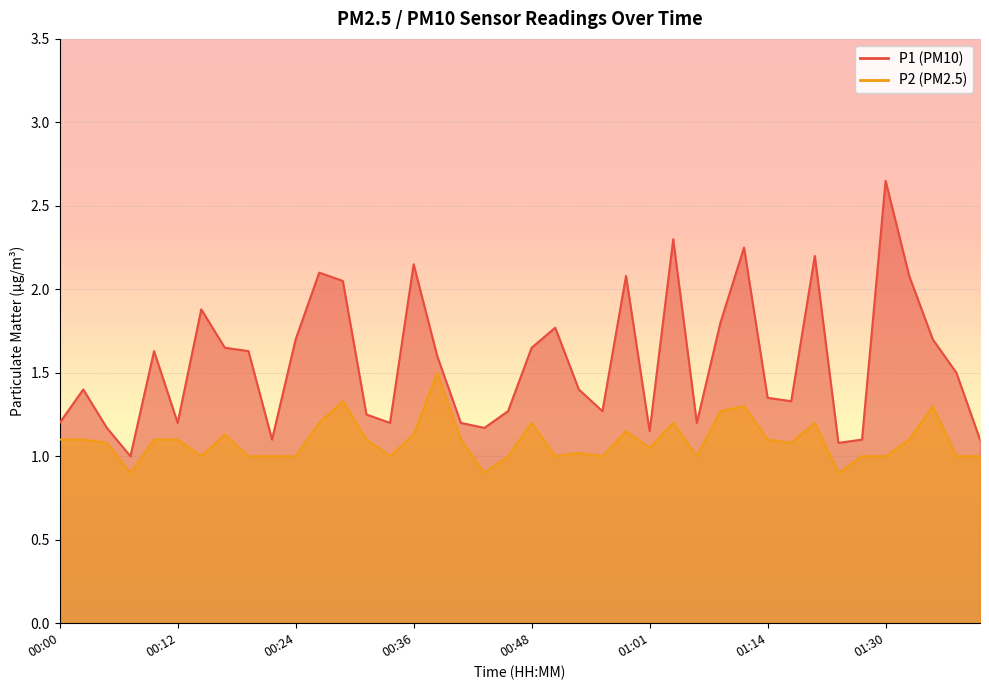

Reading left to right, what are all the values shown in this chart?

P1: 00:00=1.2	00:02=1.4	00:05=1.2	00:07=1.0	00:10=1.6	00:12=1.2	00:14=1.9	00:17=1.6	00:19=1.6	00:22=1.1	00:24=1.7	00:27=2.1	00:29=2.0	00:31=1.2	00:34=1.2	00:36=2.1	00:39=1.6	00:41=1.2	00:44=1.2	00:46=1.3	00:48=1.6	00:51=1.8	00:53=1.4	00:56=1.3	00:58=2.1	01:01=1.1	01:03=2.3	01:05=1.2	01:08=1.8	01:11=2.2	01:14=1.4	01:17=1.3	01:20=2.2	01:22=1.1	01:25=1.1	01:30=2.6	01:32=2.1	01:35=1.7	01:37=1.5	01:40=1.1
P2: 00:00=1.1	00:02=1.1	00:05=1.1	00:07=0.9	00:10=1.1	00:12=1.1	00:14=1.0	00:17=1.1	00:19=1.0	00:22=1.0	00:24=1.0	00:27=1.2	00:29=1.3	00:31=1.1	00:34=1.0	00:36=1.1	00:39=1.5	00:41=1.1	00:44=0.9	00:46=1.0	00:48=1.2	00:51=1.0	00:53=1.0	00:56=1.0	00:58=1.1	01:01=1.1	01:03=1.2	01:05=1.0	01:08=1.3	01:11=1.3	01:14=1.1	01:17=1.1	01:20=1.2	01:22=0.9	01:25=1.0	01:30=1.0	01:32=1.1	01:35=1.3	01:37=1.0	01:40=1.0